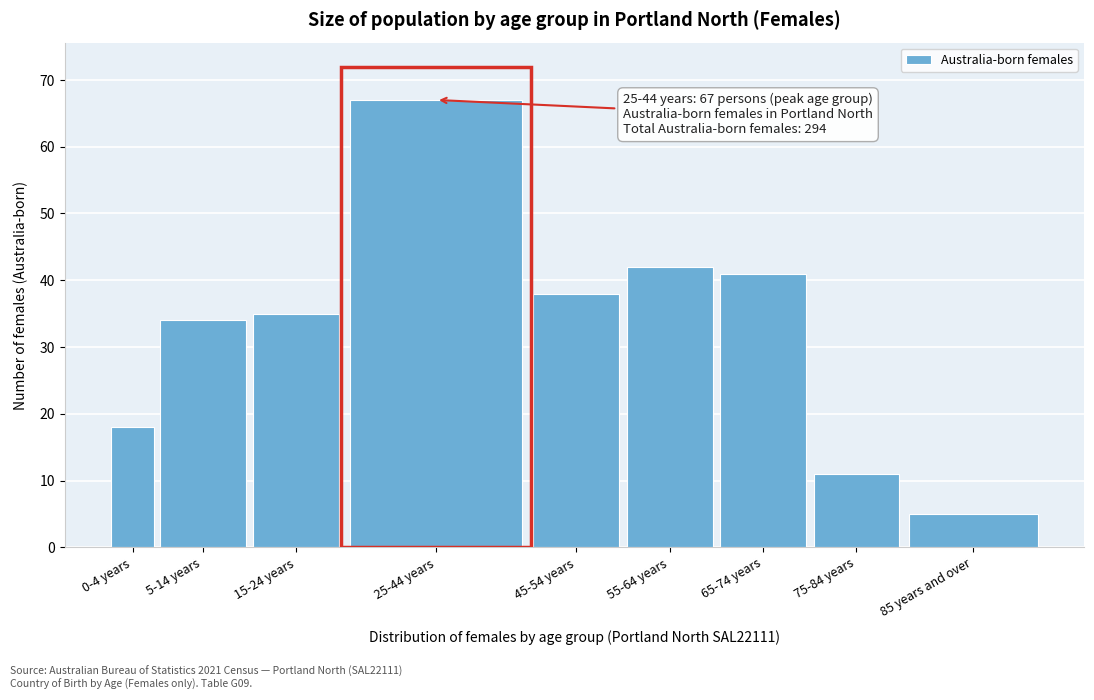

Reading right to left, list all the values displayed in this chart.

5	11	41	42	38	67	35	34	18